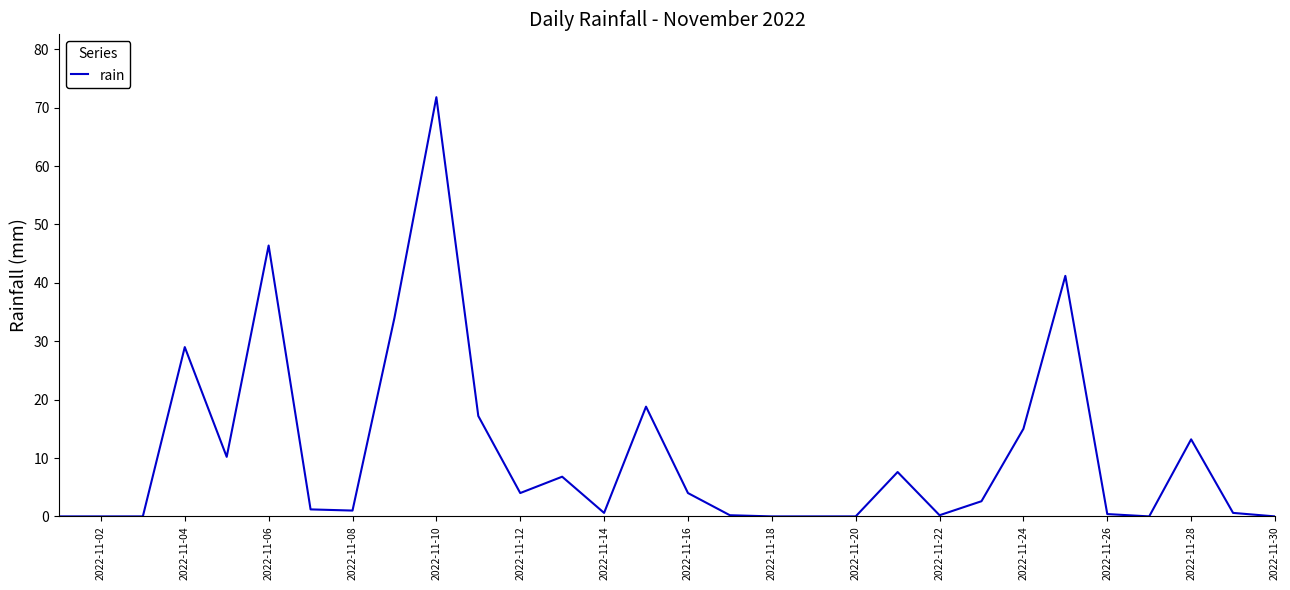

How many distinct data groups are displayed?

1